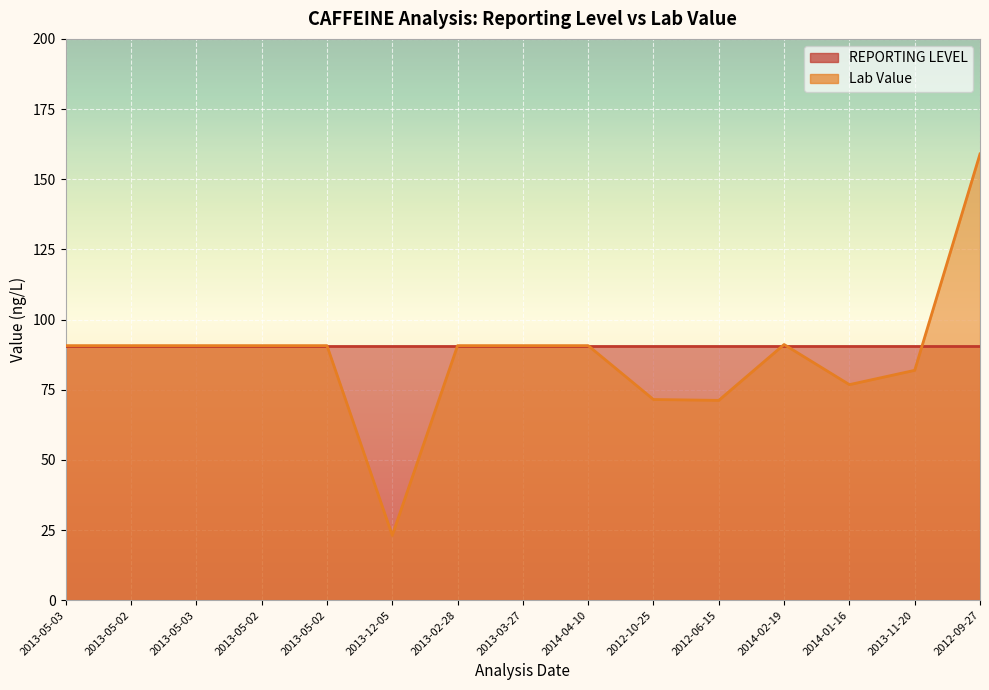

Which category has the lowest value across all series?

2013-12-05